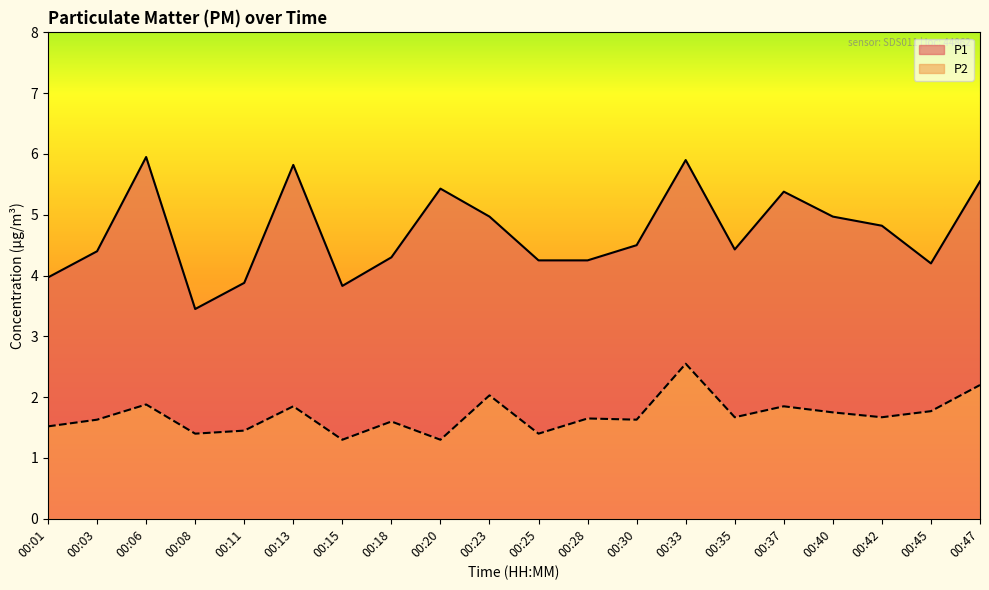

Reading left to right, transcribe all the data shown in this chart.

P1: 4.0	4.4	6.0	3.5	3.9	5.8	3.8	4.3	5.4	5.0	4.2	4.2	4.5	5.9	4.4	5.4	5.0	4.8	4.2	5.5
P2: 1.5	1.6	1.9	1.4	1.4	1.9	1.3	1.6	1.3	2.0	1.4	1.6	1.6	2.5	1.7	1.9	1.8	1.7	1.8	2.2